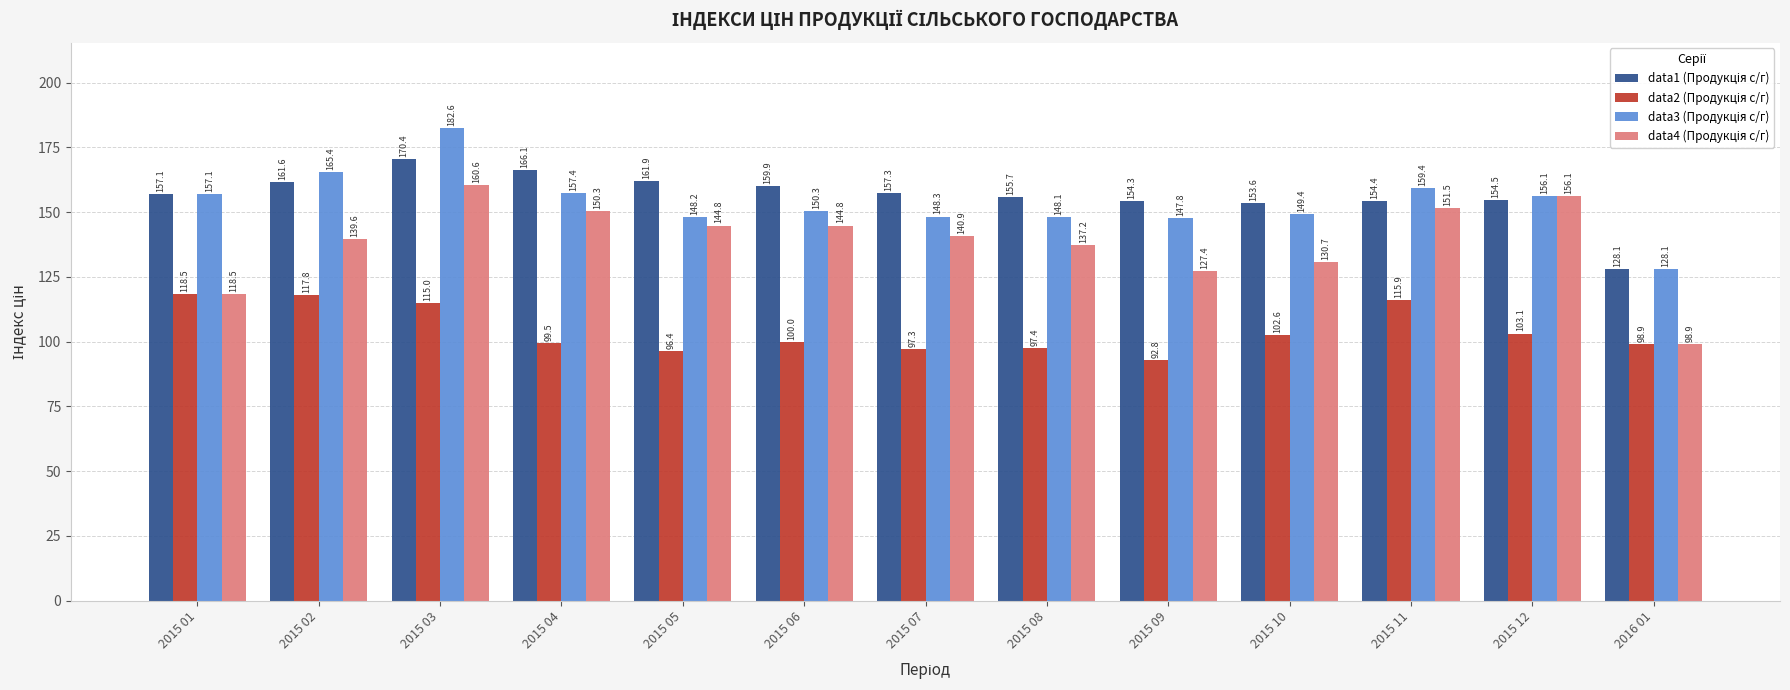

How many categories are shown in the chart?

13